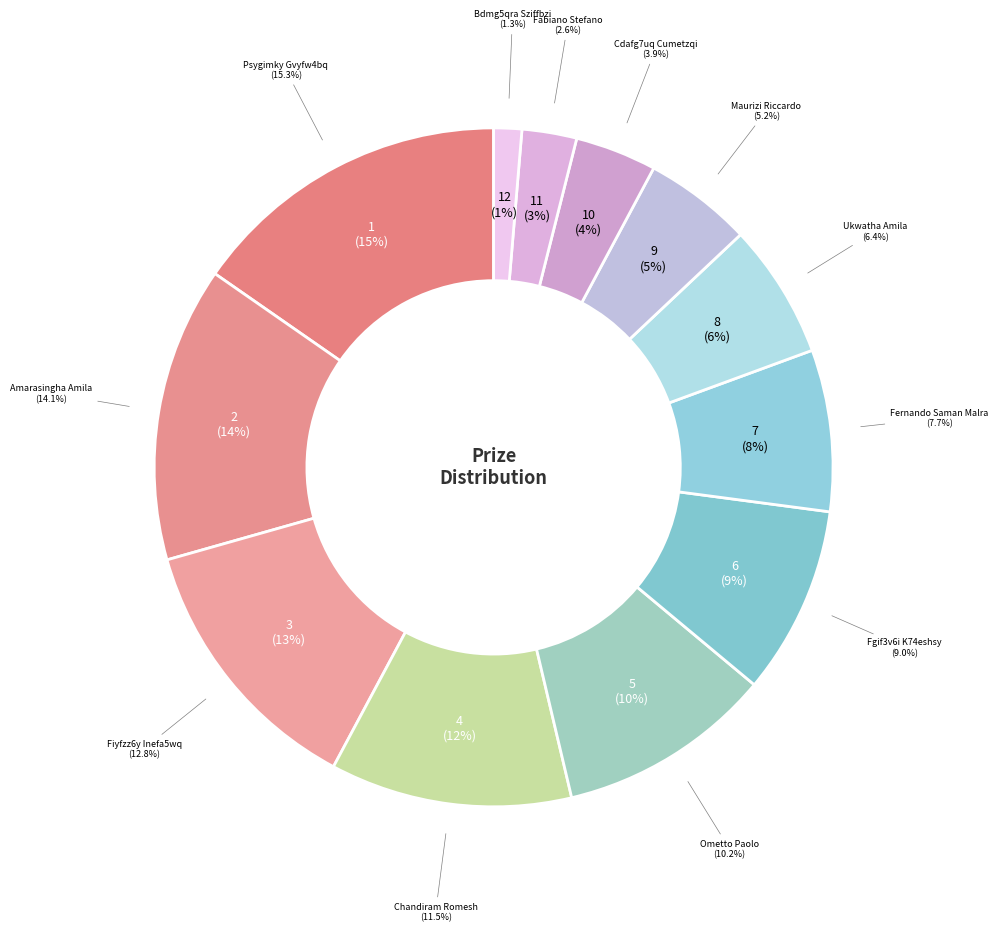

To the nearest percent, what portion does Psygimky Gvyfw4bq represent?

15%